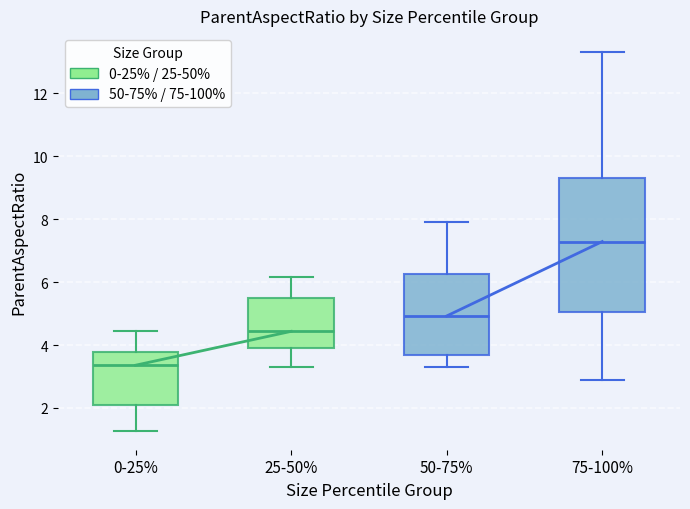

Reading left to right, read every box against the y-axis: the position of its median line, the range the box covers, and the ends of its whiskers. The values are not printed on the chart, so give them approximately, as read against the axis.

0-25%: median 3.4, box 2.0 to 3.8, whiskers 1.2 to 4.4
25-50%: median 4.4, box 3.8 to 5.4, whiskers 3.4 to 6.2
50-75%: median 5.0, box 3.6 to 6.2, whiskers 3.4 to 8.0
75-100%: median 7.2, box 5.0 to 9.2, whiskers 2.8 to 13.4